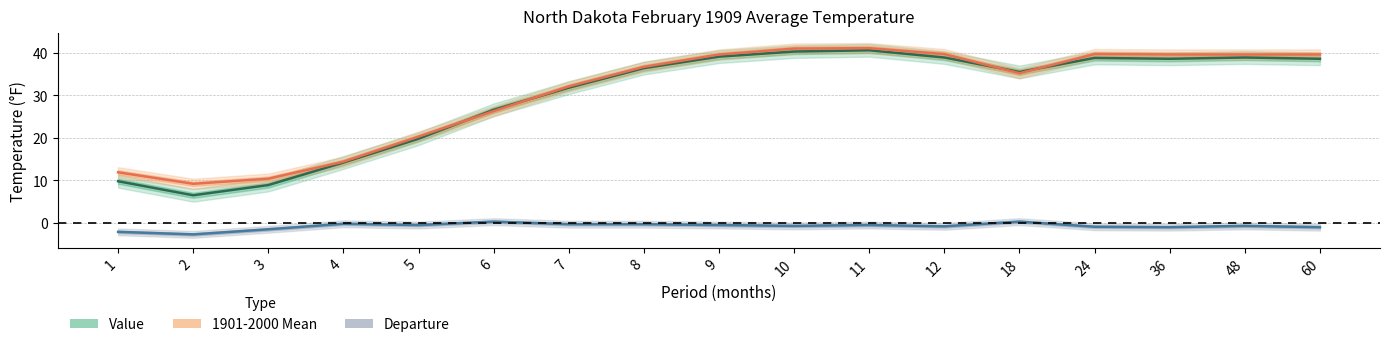

What are all the series names shown in the legend?

Value, 1901-2000 Mean, Departure